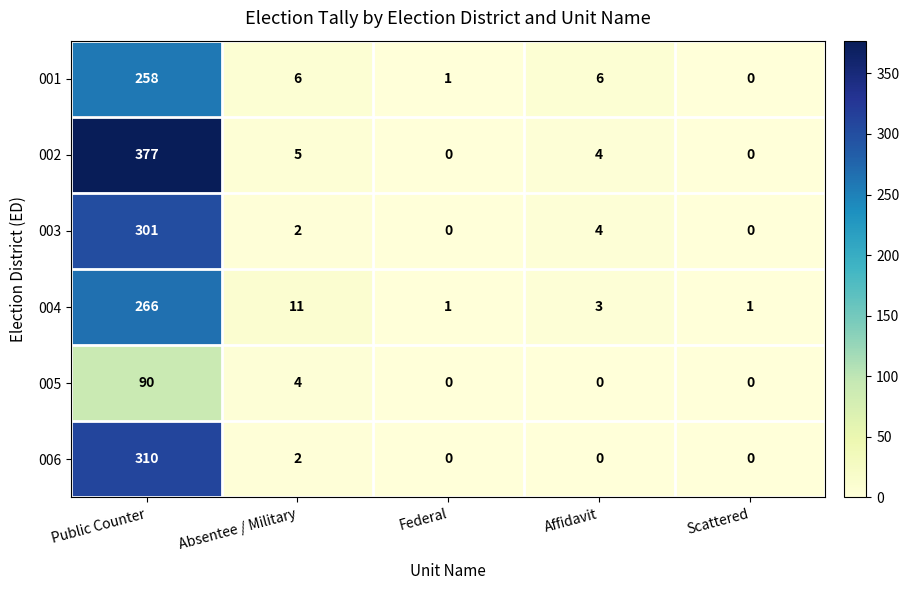

What is the average value of the 002 series?

77